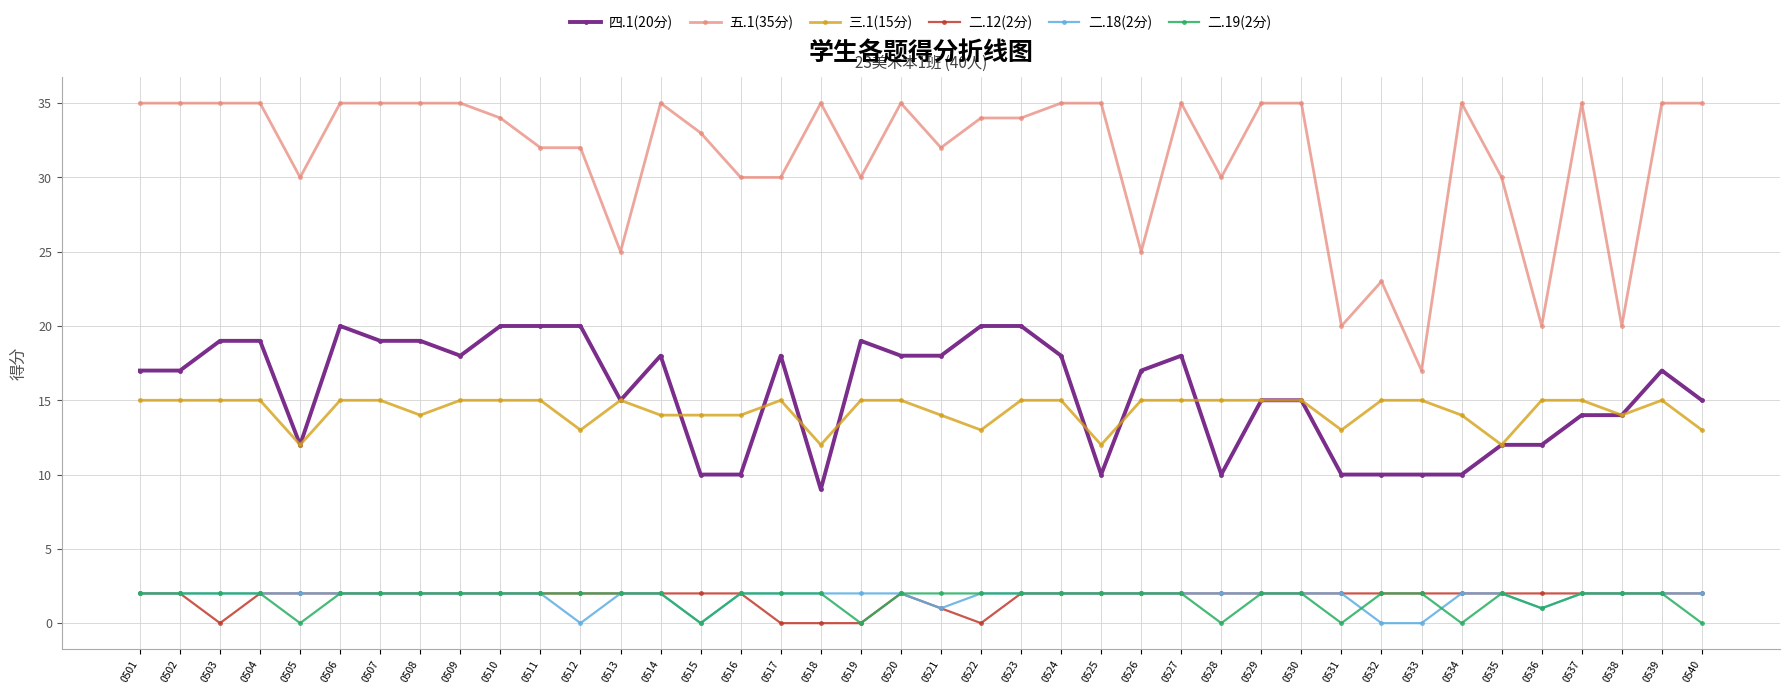

Which series changed the most between 0523 and 0527?

四.1(20分)